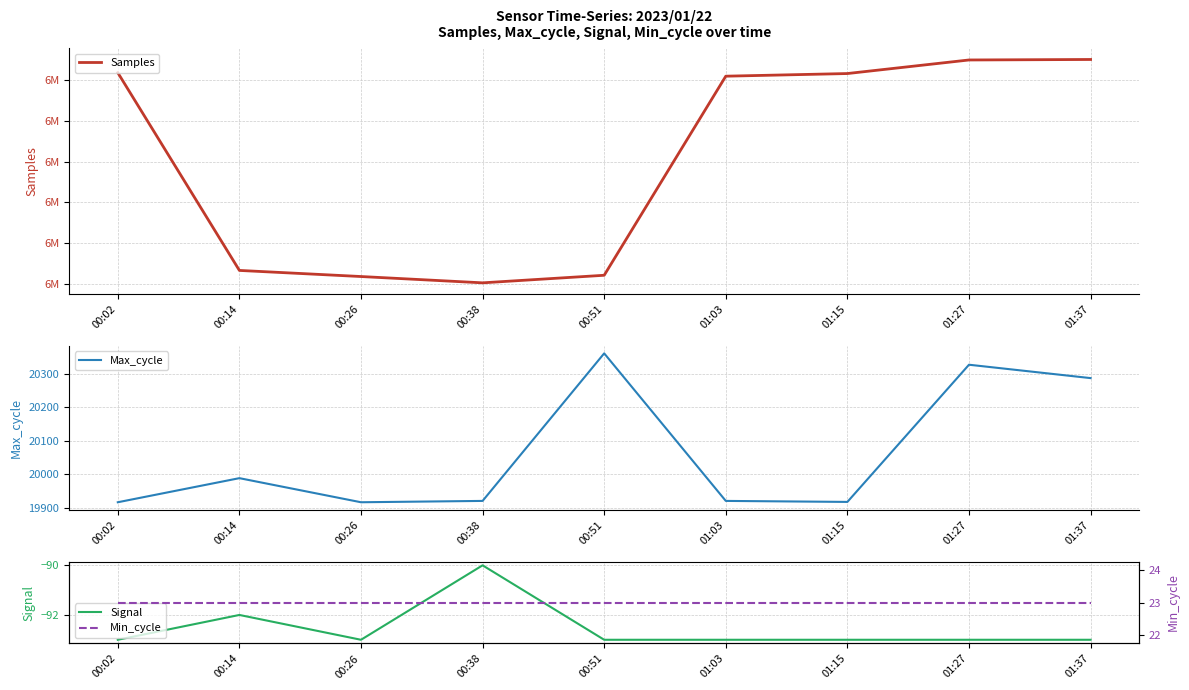

Reading left to right, what are all the values shown in this chart?

Samples: 6130949	6106614	6105863	6105087	6106018	6130518	6130843	6132513	6132574
Max_cycle: 19916	19988	19916	19920	20361	19920	19917	20327	20287
Signal: -93	-92	-93	-90	-93	-93	-93	-93	-93
Min_cycle: 23	23	23	23	23	23	23	23	23